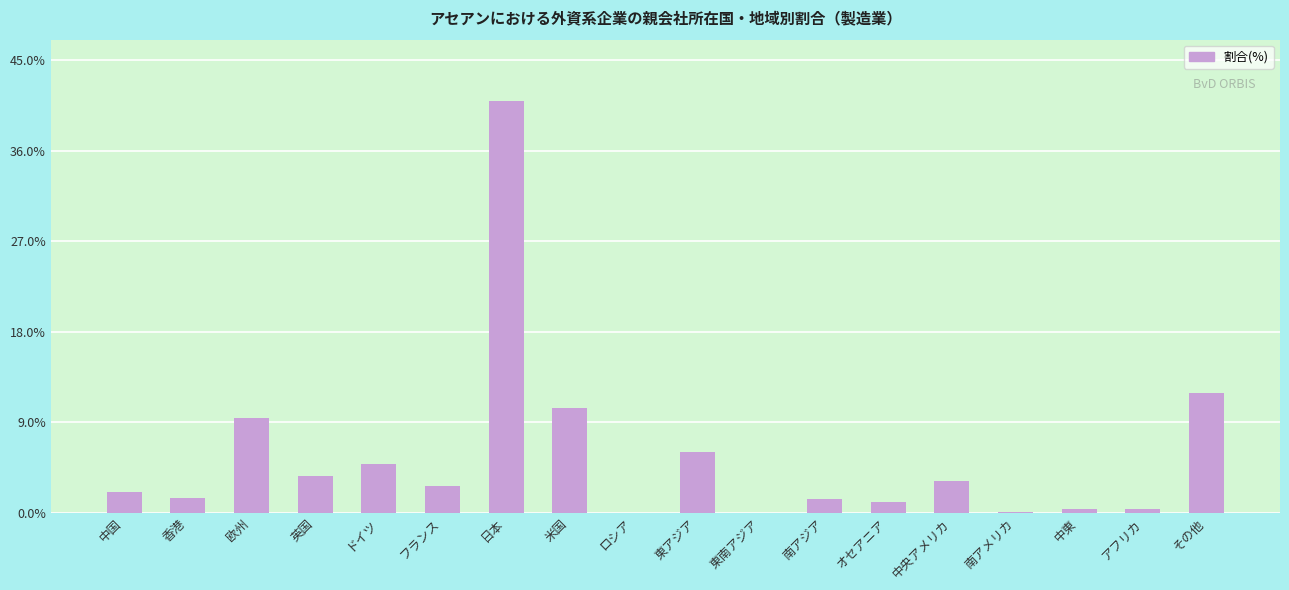

True or false: the data shows 2.7 at フランス.

True